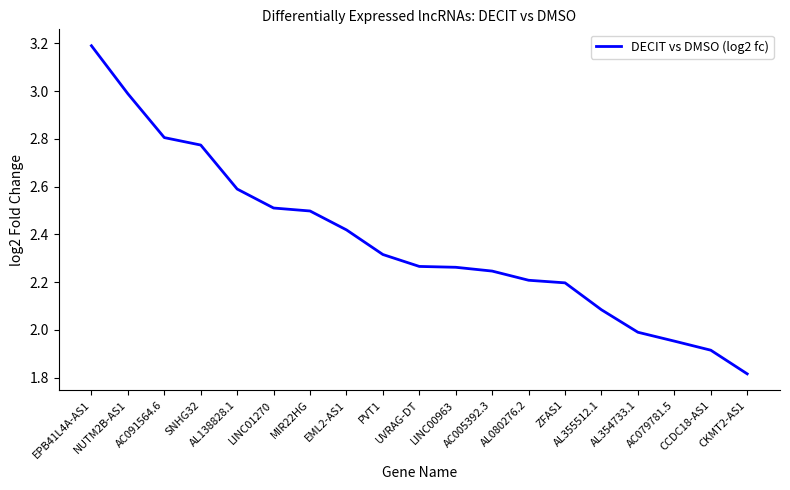

What is the ratio of the value at LINC00963 to the value at AC005392.3?

1.0